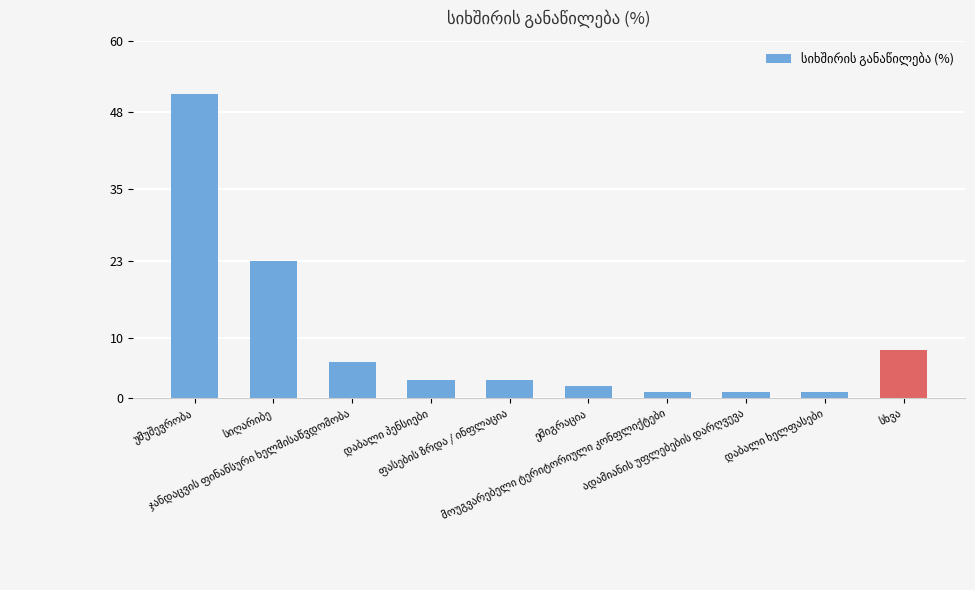

What is the difference between the maximum and minimum values?

50